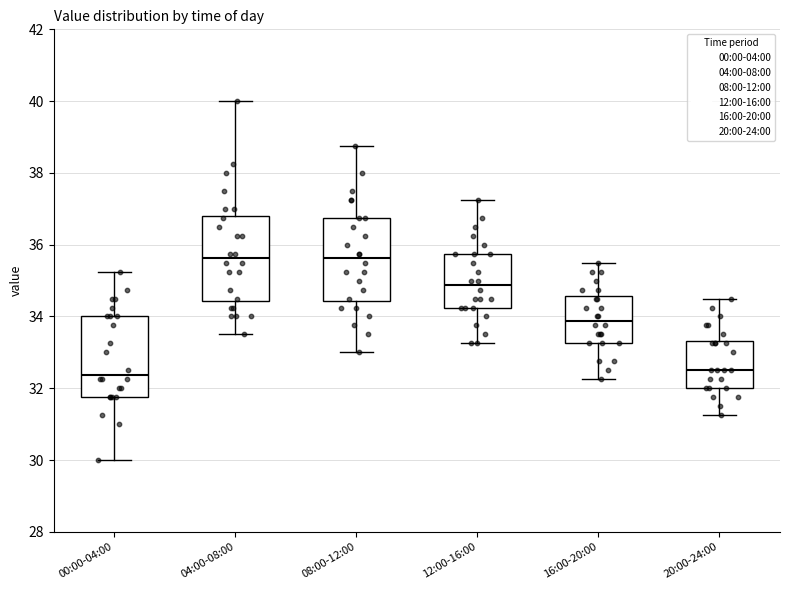

Where does the lower whisker of the box for 12:00-16:00 end on the y-axis? The values are not printed on the chart, so give them approximately, as read against the axis.

33.2